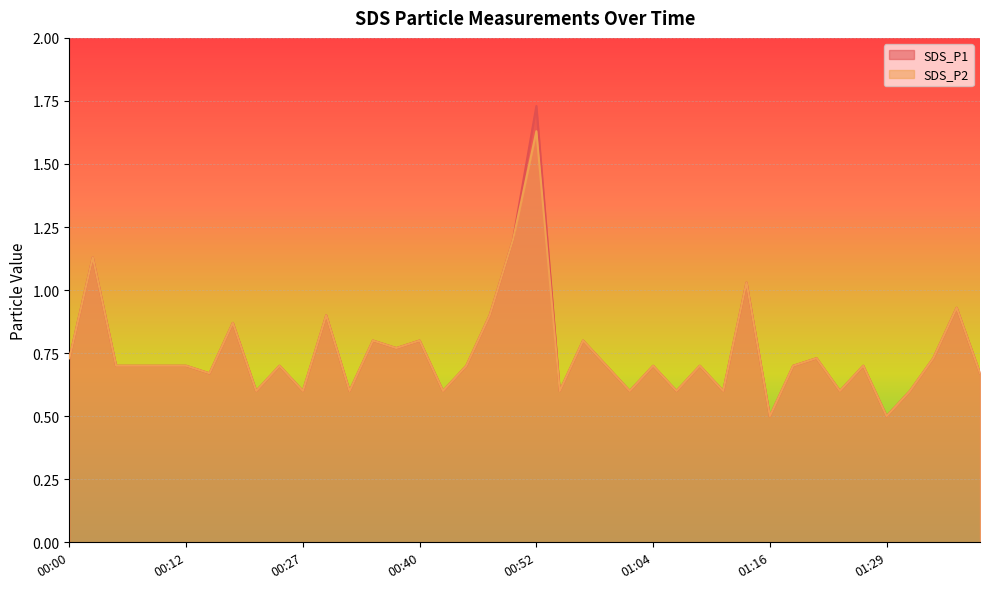

In SDS_P2, how many points are lower than both neighbors (excluding endpoints)?

13